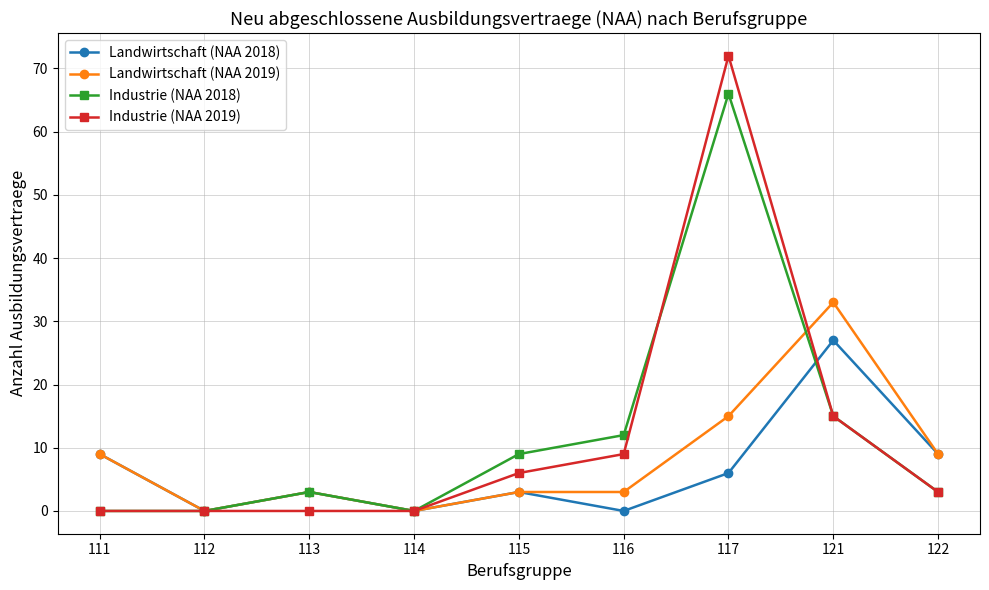

True or false: Industrie (NAA 2019) has a value of 0 at 113.

True